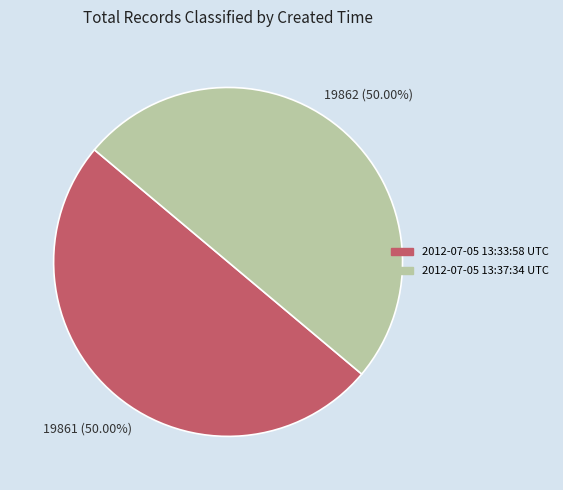

Approximately how many times larger is the value at 2012-07-05 13:37:34 UTC compared to 2012-07-05 13:33:58 UTC?

1.0